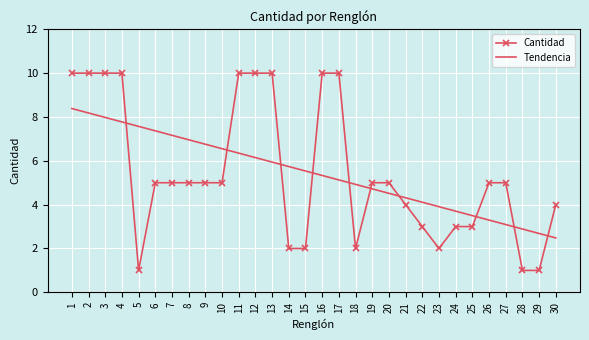

After their last crossing, which series has the higher values: Cantidad or Tendencia?

Cantidad